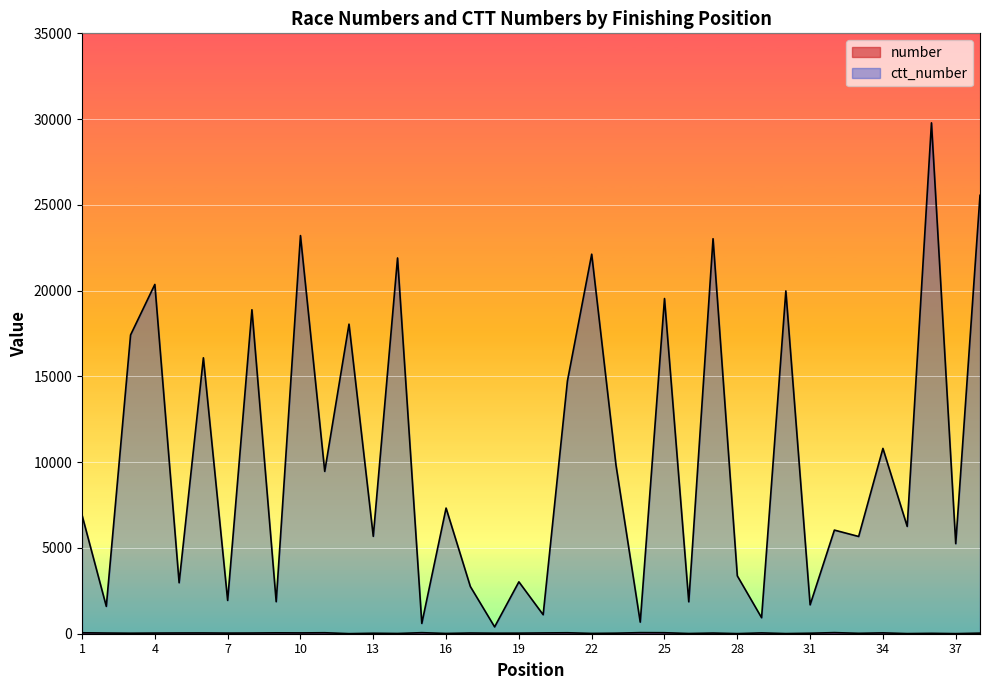

Between 14 and 19, which is larger?

19